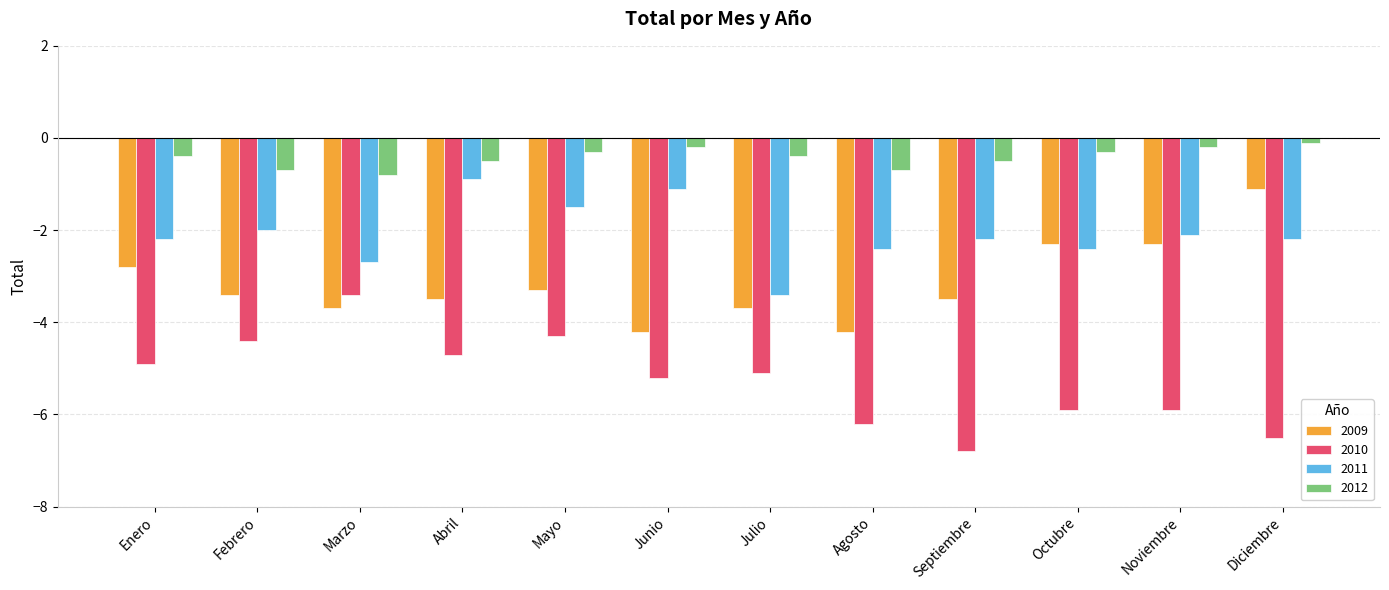

How many distinct data groups are displayed?

4